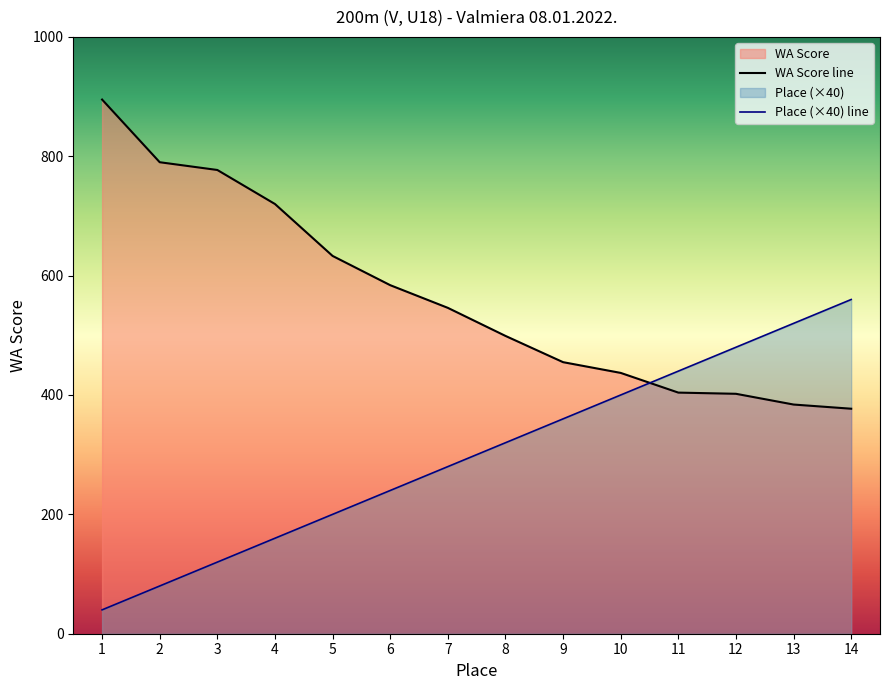

How many data points does each series have?

14